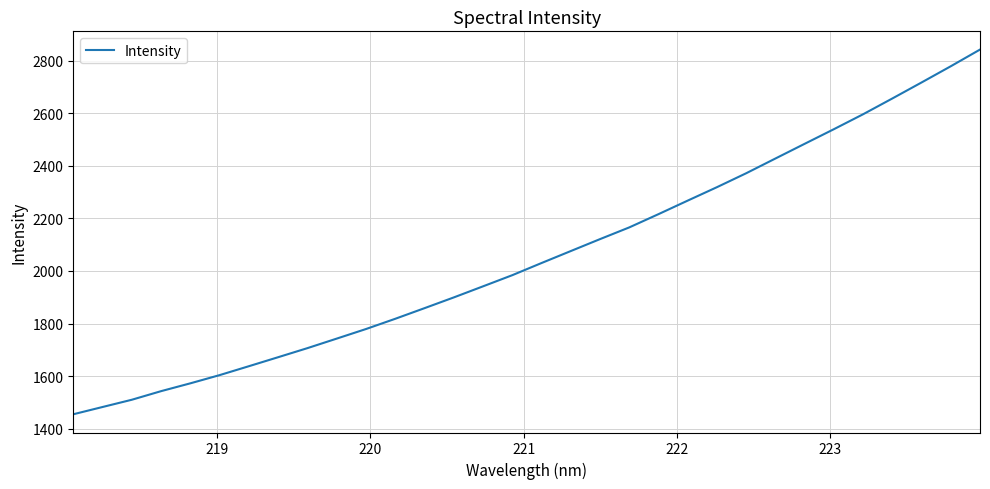

What is the difference between the maximum and minimum values?

1388.7